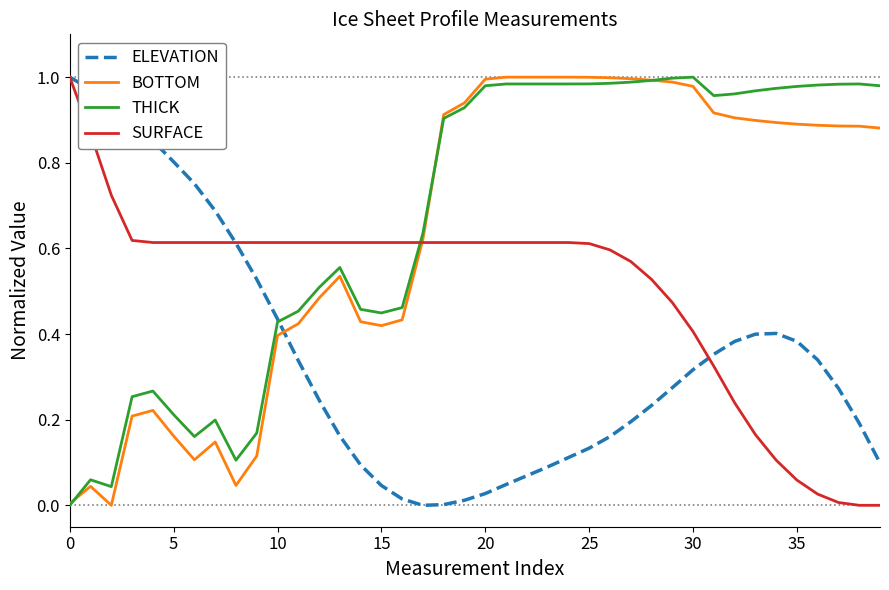

Which series has the largest total across all categories?

THICK